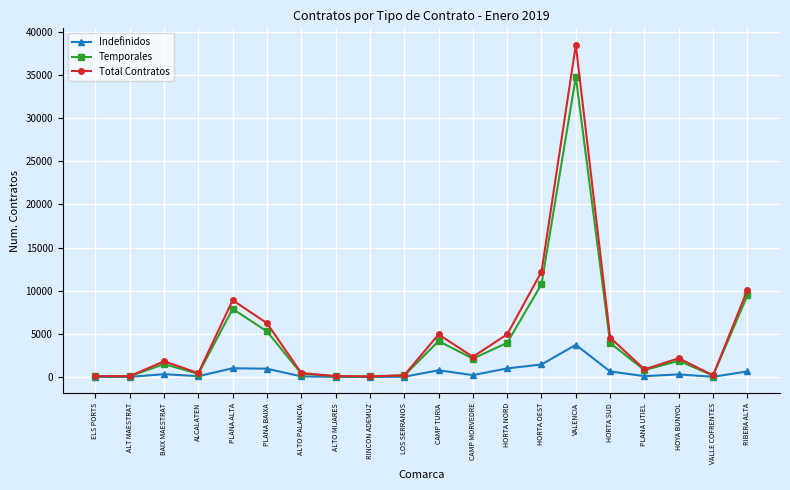

At how many categories does at least one series exceed 13373?

1